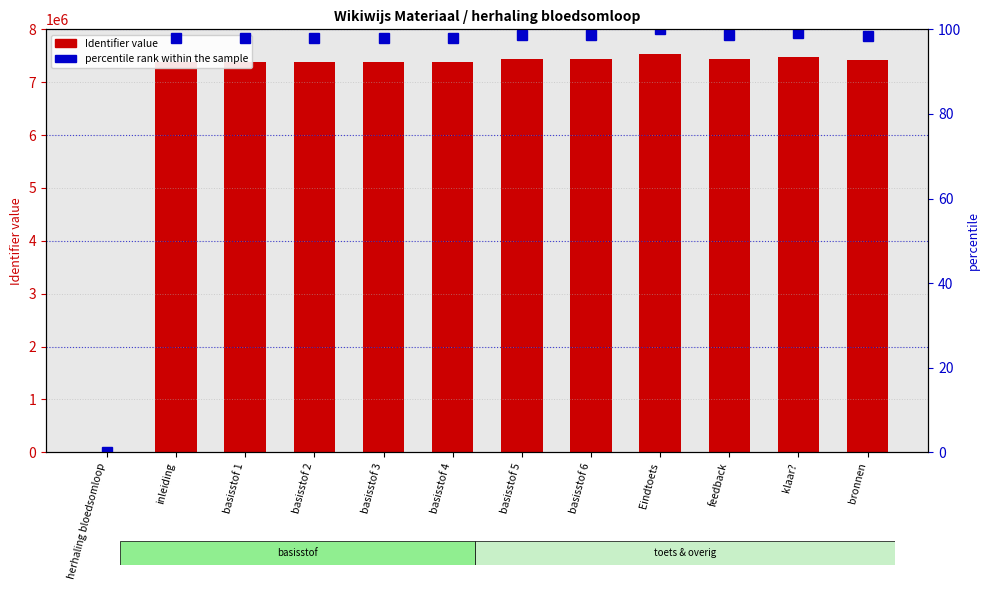

Does the chart contain any negative values?

No